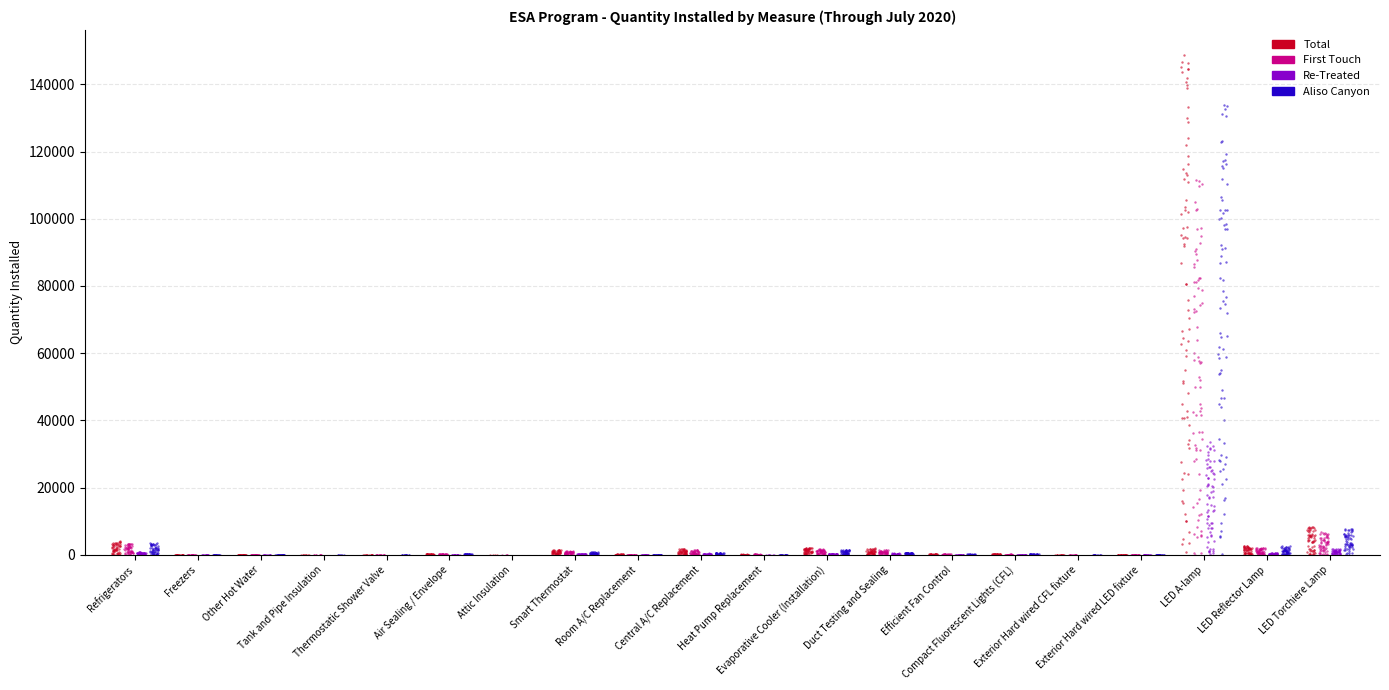

At which category is the sum across all series the highest?

LED A-lamp